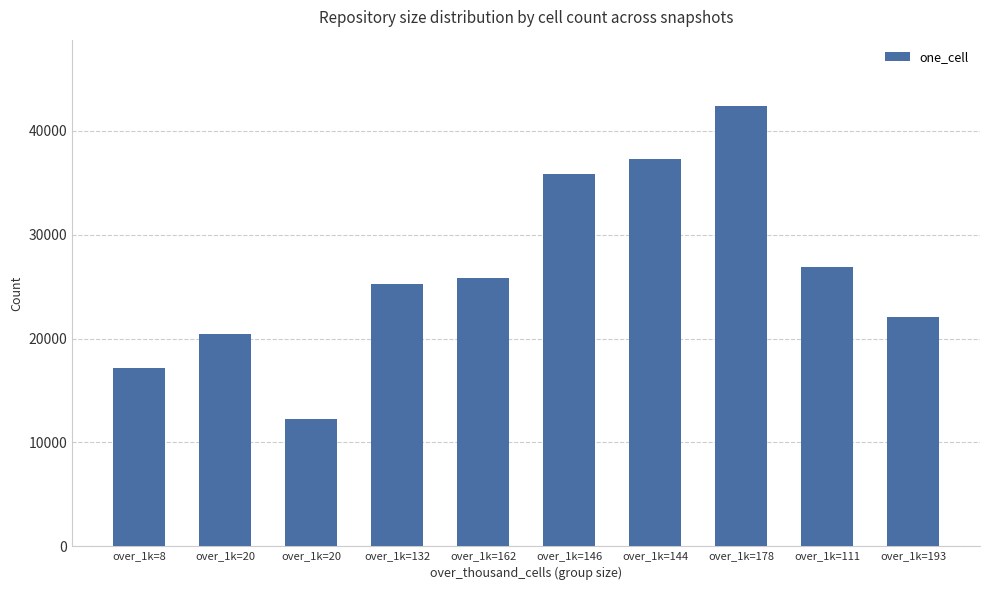

At which category does the chart reach its minimum across all series?

over_1k=20